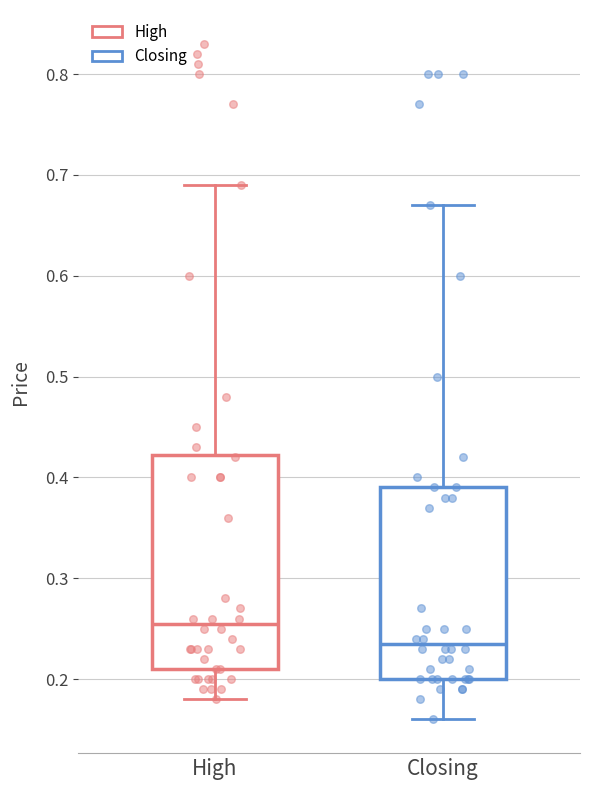

Which box's median line is the lowest?

Closing